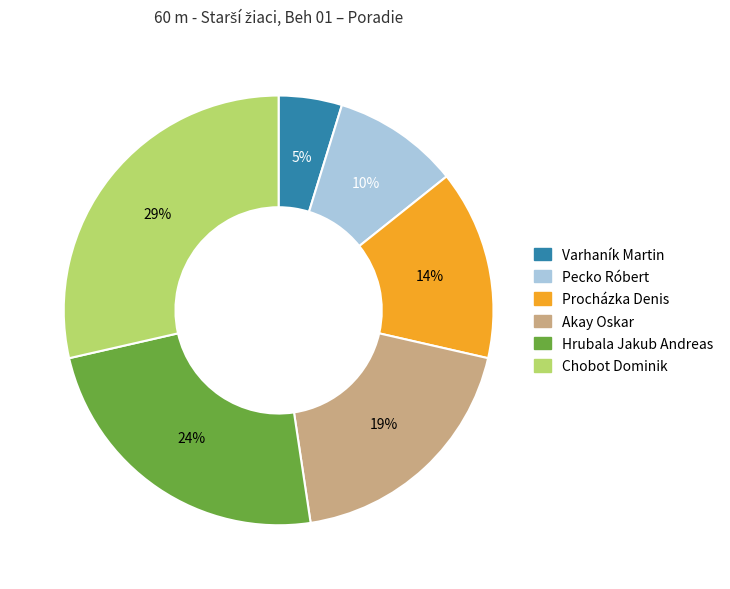

Rank the categories by value from lowest to highest.

Varhaník Martin, Pecko Róbert, Procházka Denis, Akay Oskar, Hrubala Jakub Andreas, Chobot Dominik